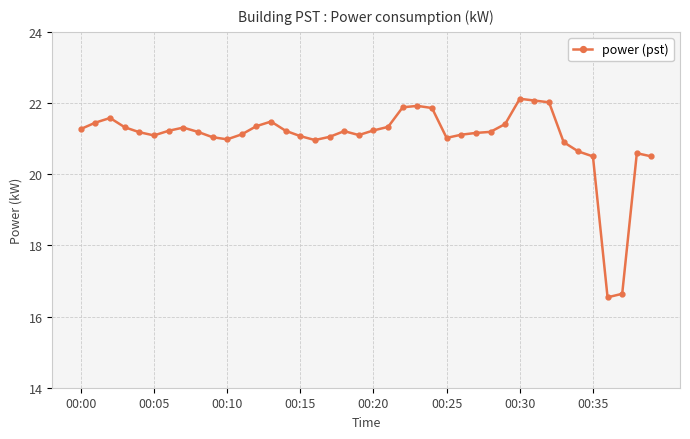

What is the minimum value shown in the chart?

16.5